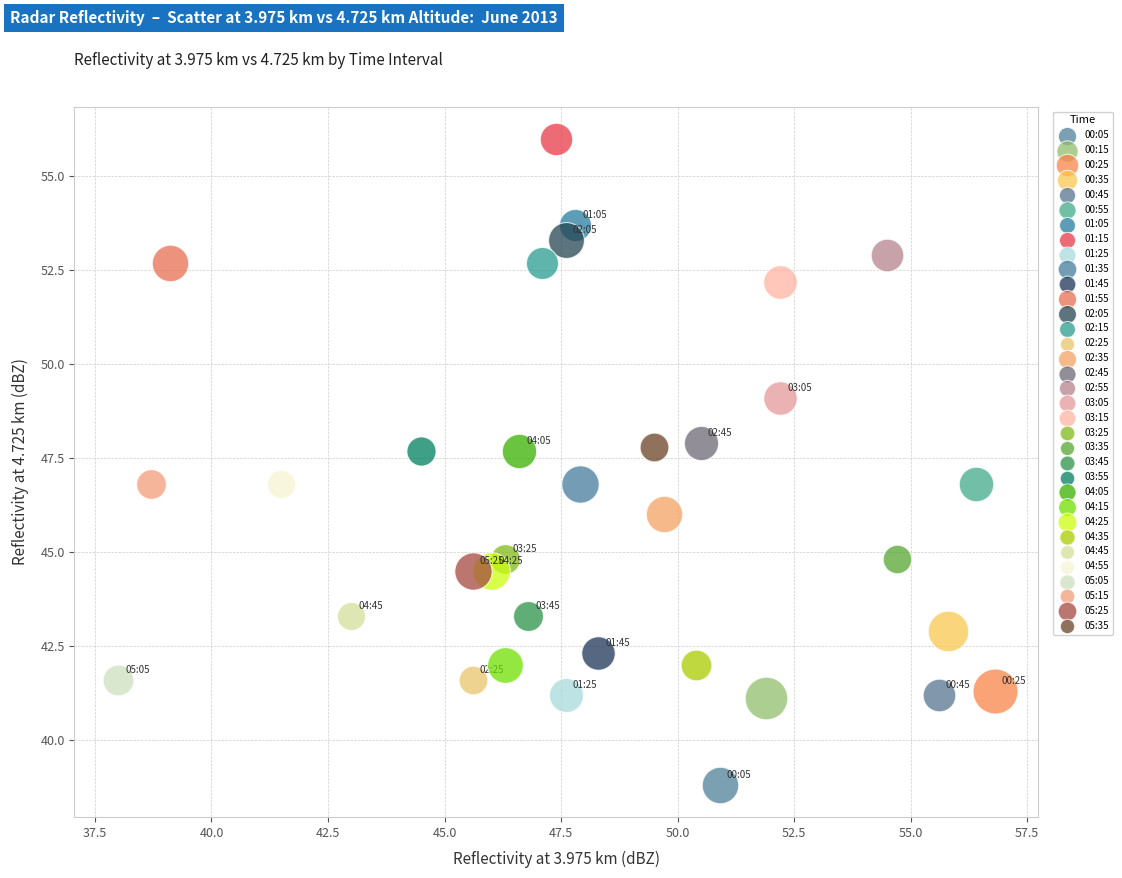

Which series contains the highest Y value?

01:15